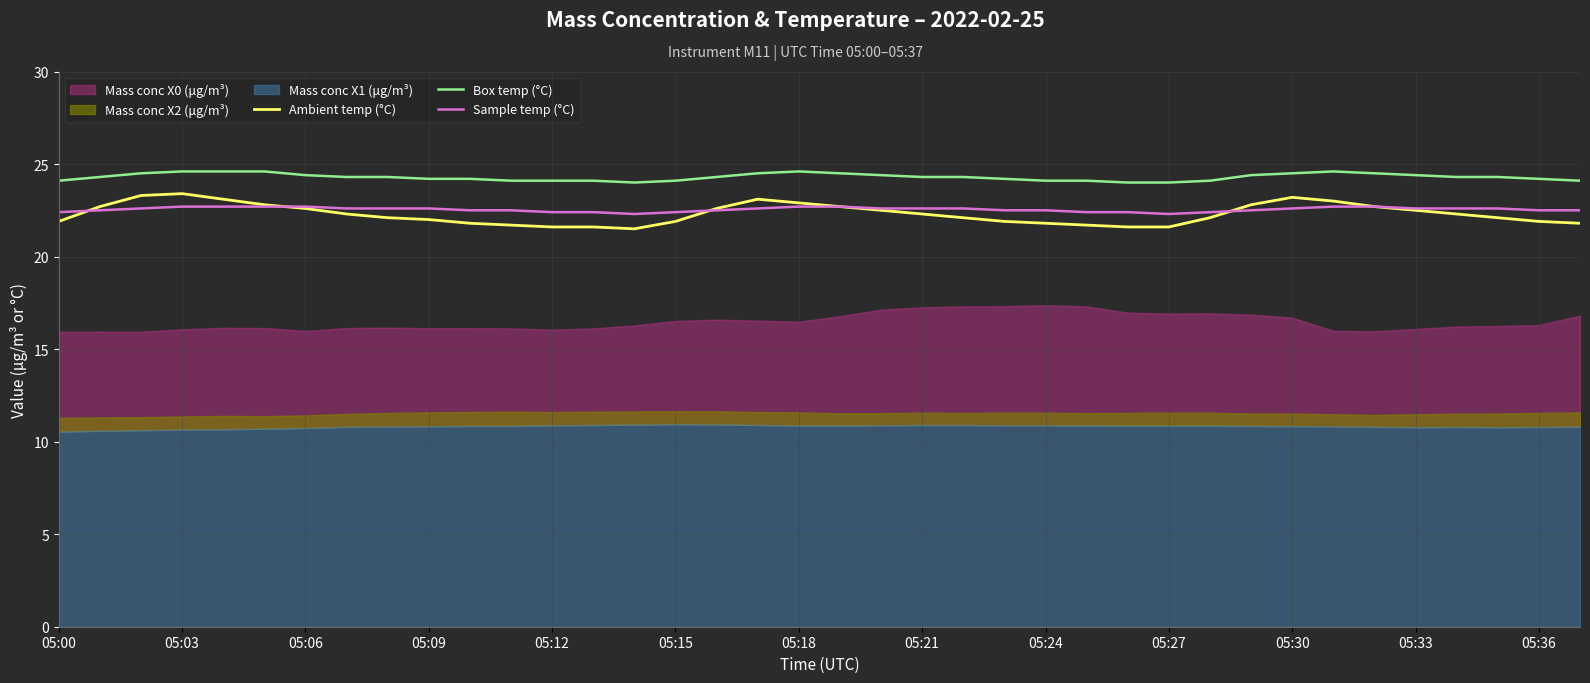

The Sample temp (°C) series shows 40.2 at 05:15. True or false?

False